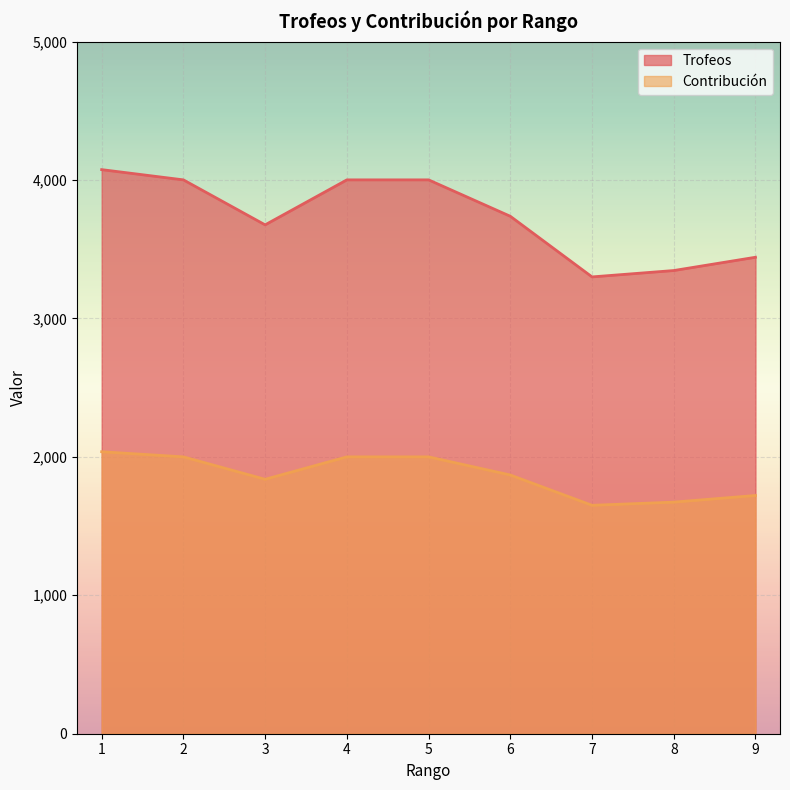

What is the sum of the Trofeos values at 3 and 8?

7022